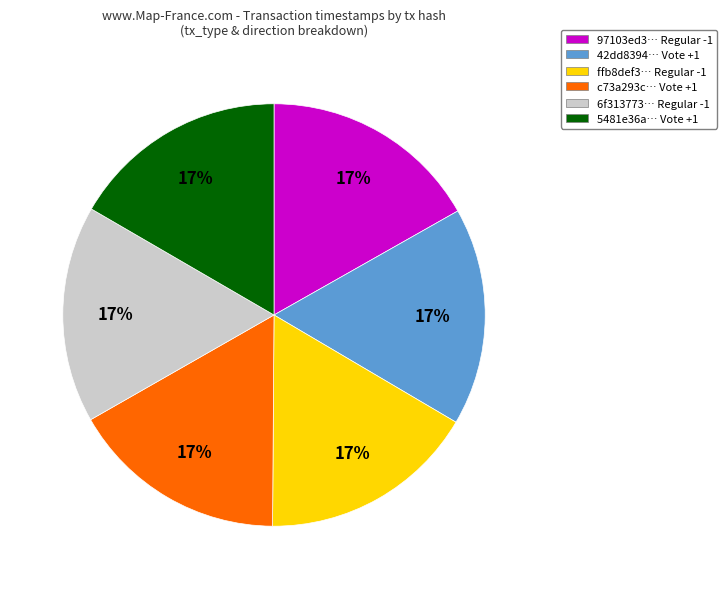

Does 5481e36a… Vote +1 account for over 50% of the chart?

No